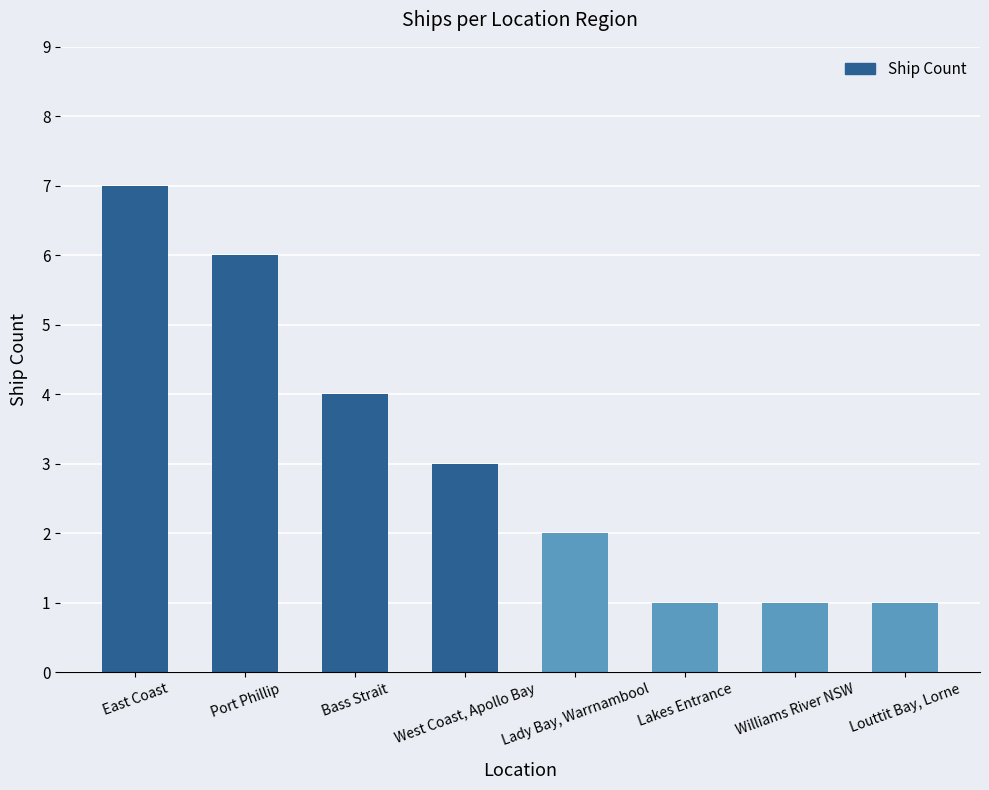

Where does the data first go above 3?

East Coast